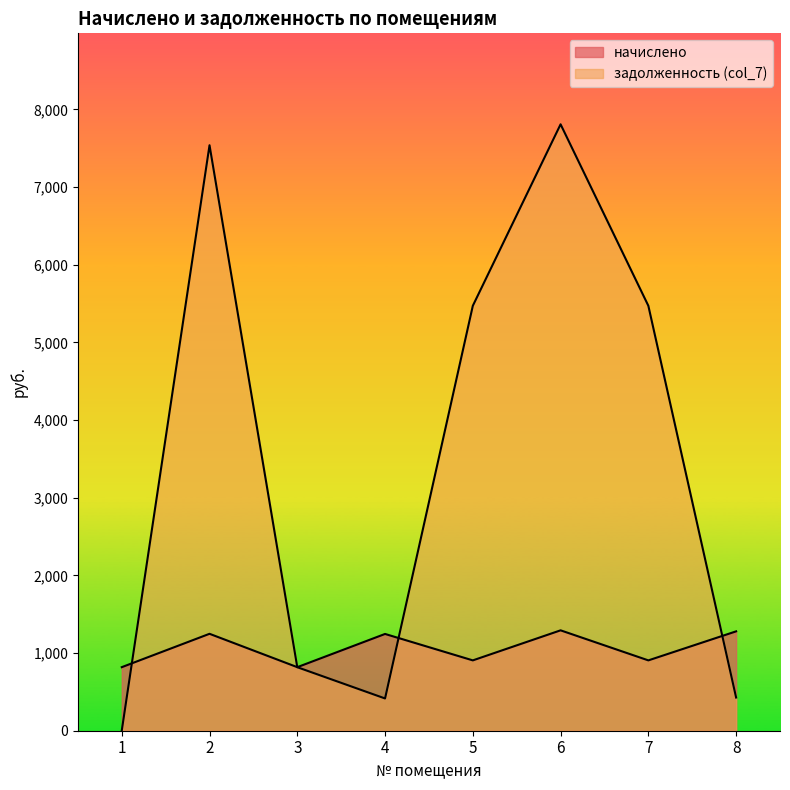

The начислено series shows 818.4 at 1. True or false?

True